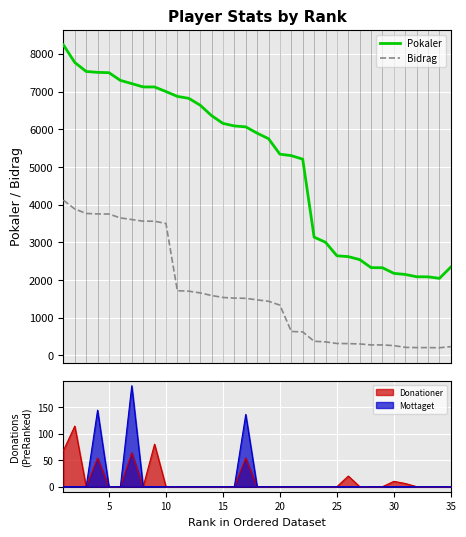

What is the minimum value for Bidrag?

204